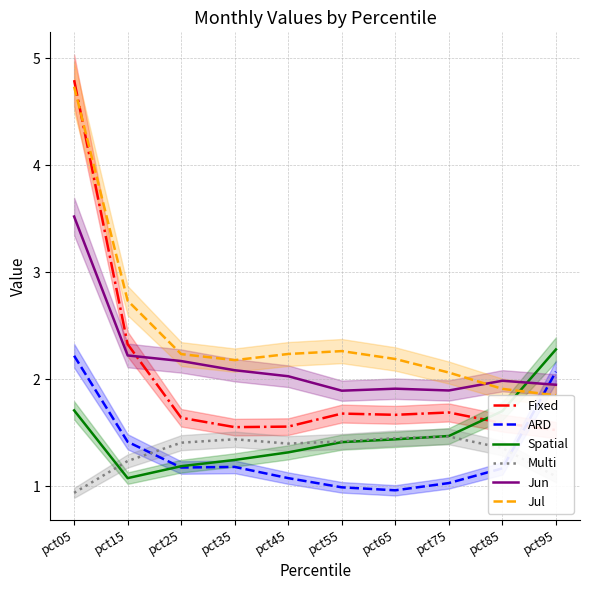

What is the greatest value displayed?

4.8